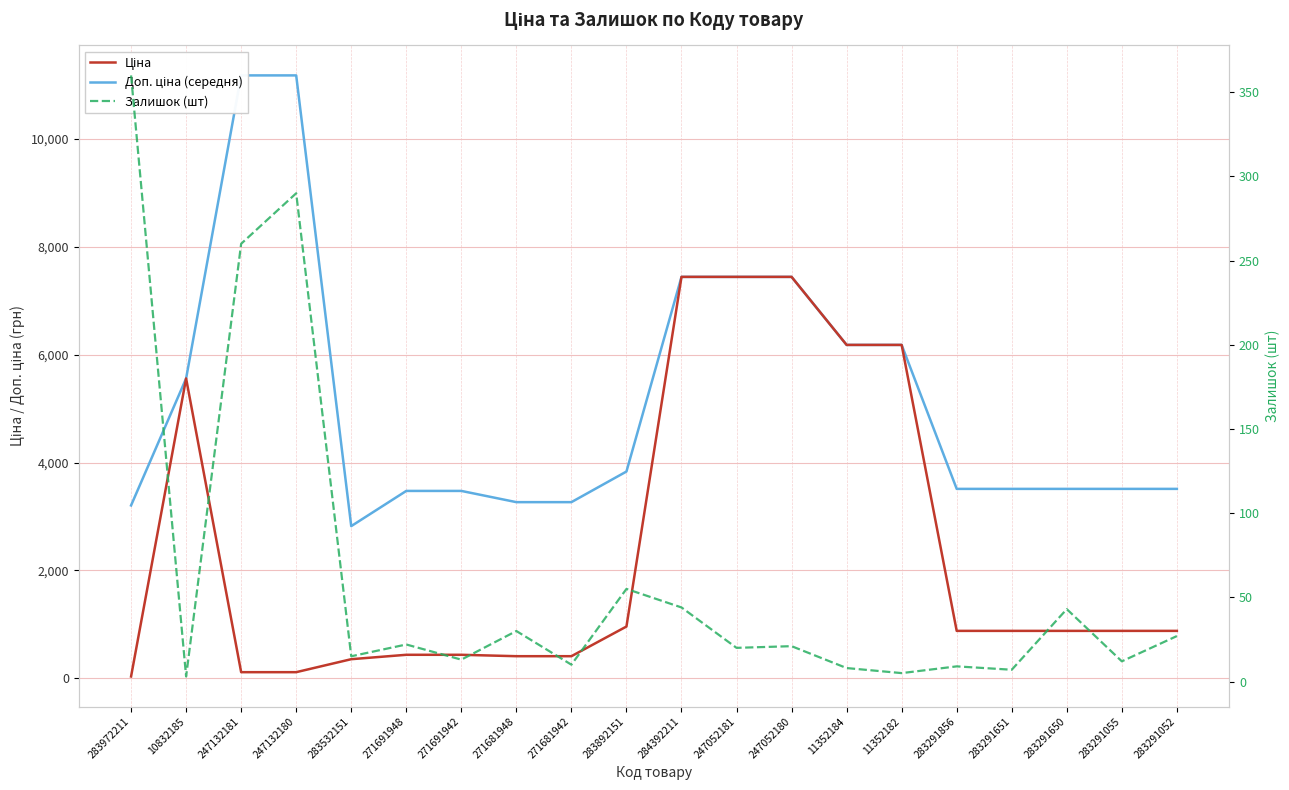

Reading left to right, list all the values displayed in this chart.

Доп. ціна (середня): 283972211=3205.0	10832185=5560.3	247132181=11182.0	247132180=11182.0	283532151=2821.2	271691948=3474.1	271691942=3474.1	271681948=3265.8	271681942=3265.8	283892151=3833.8	284392211=7444.6	247052181=7444.6	247052180=7444.6	11352184=6182.6	11352182=6182.6	283291856=3511.9	283291651=3511.9	283291650=3511.9	283291055=3511.9	283291052=3511.9
Ціна: 283972211=32.0	10832185=5560.3	247132181=111.8	247132180=111.8	283532151=352.6	271691948=434.3	271691942=434.3	271681948=408.2	271681942=408.2	283892151=958.4	284392211=7444.6	247052181=7444.6	247052180=7444.6	11352184=6182.6	11352182=6182.6	283291856=878.0	283291651=878.0	283291650=878.0	283291055=878.0	283291052=878.0
Залишок (шт): 283972211=360.0	10832185=3.0	247132181=260.0	247132180=290.0	283532151=15.0	271691948=22.0	271691942=13.0	271681948=30.0	271681942=10.0	283892151=55.0	284392211=44.0	247052181=20.0	247052180=21.0	11352184=8.0	11352182=5.0	283291856=9.0	283291651=7.0	283291650=43.0	283291055=12.0	283291052=27.0